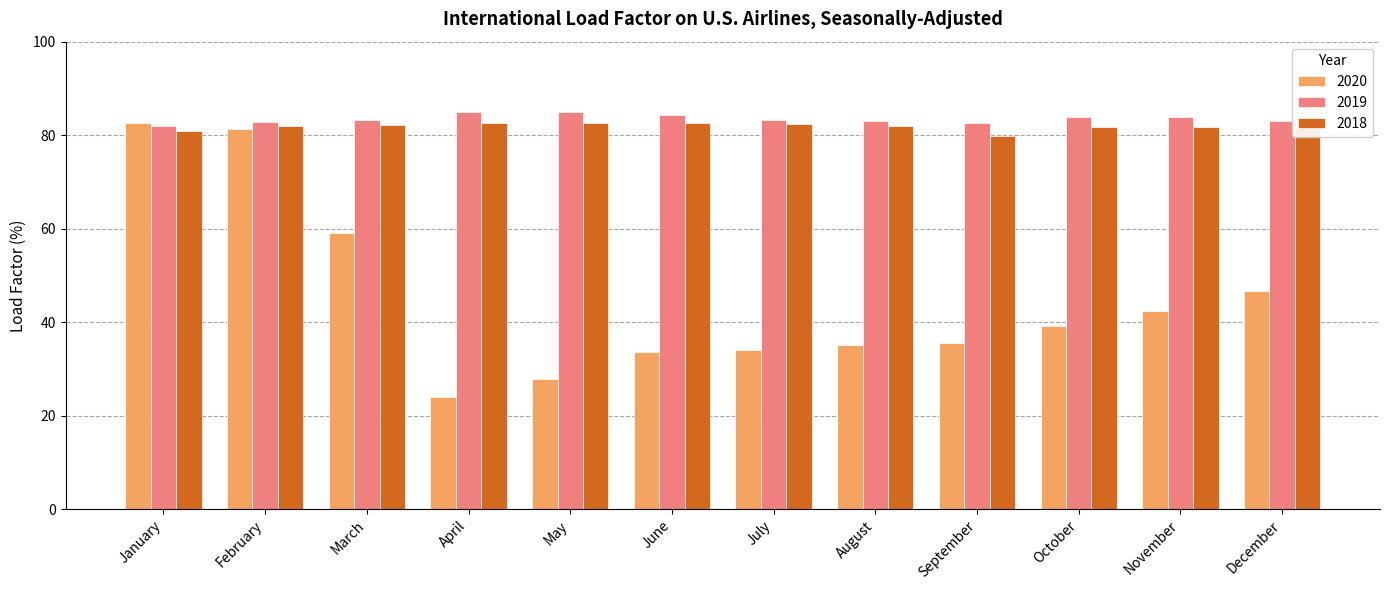

What is the sum of the 2020 values at September and April?

59.6